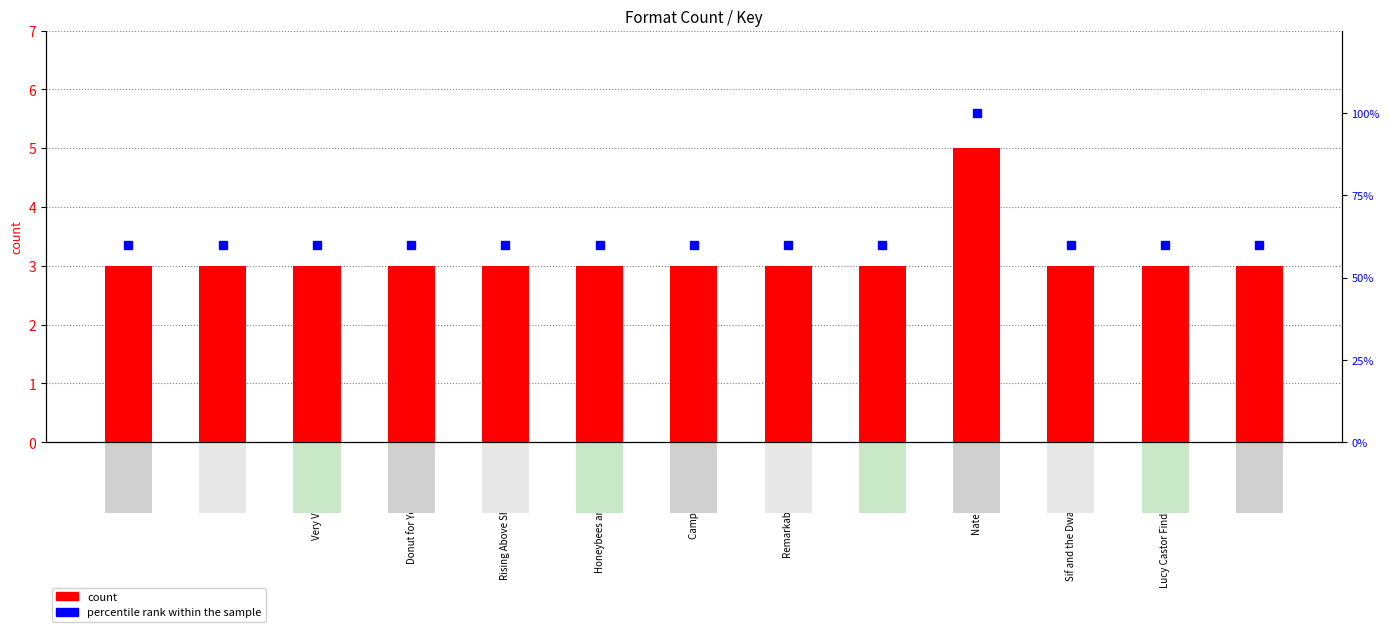

Rank the series at Rising Above Shepherdsville from highest to lowest value.

percentile rank within the sample, count